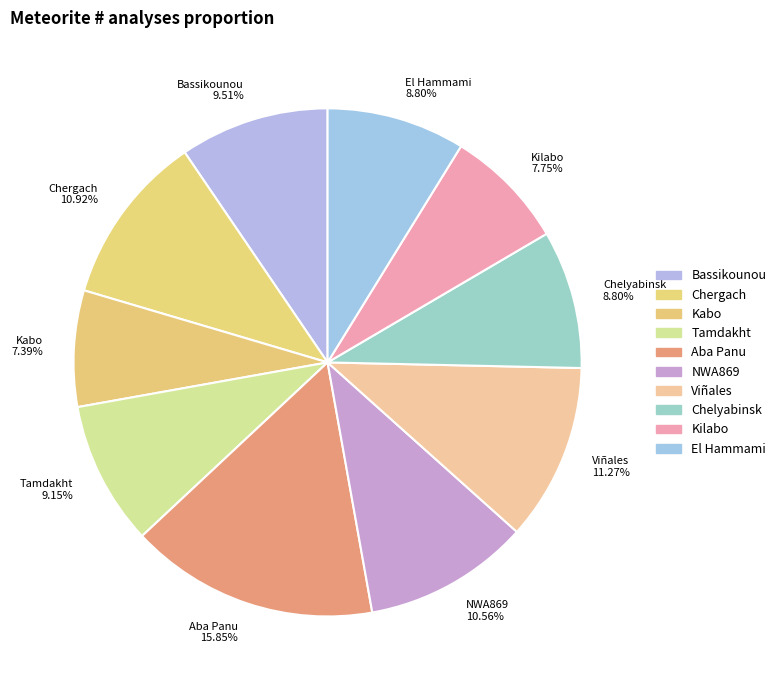

Is there a majority slice in this chart?

No